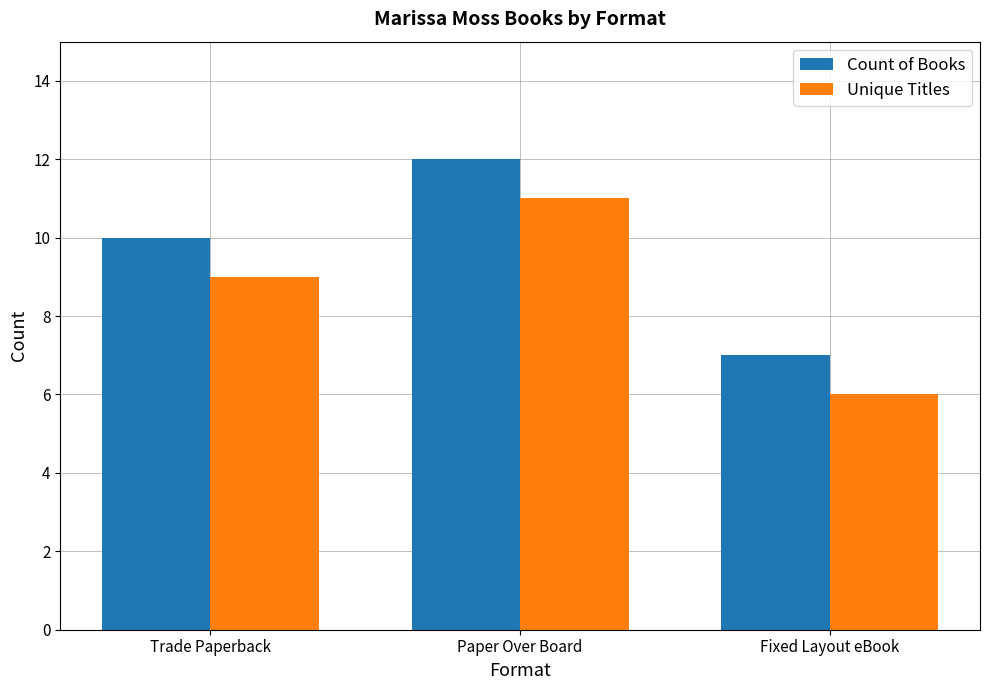

The value of Count of Books at Trade Paperback is 13. True or false?

False